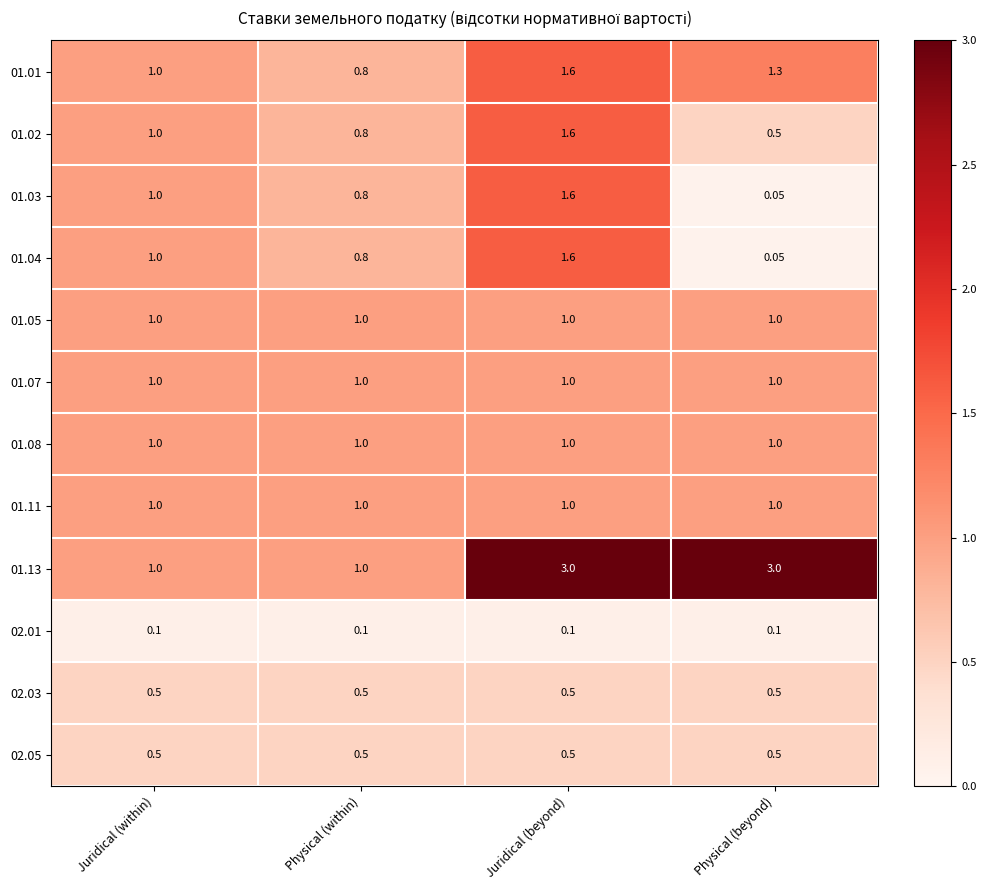

At which category does the chart reach its minimum across all series?

Physical (beyond)